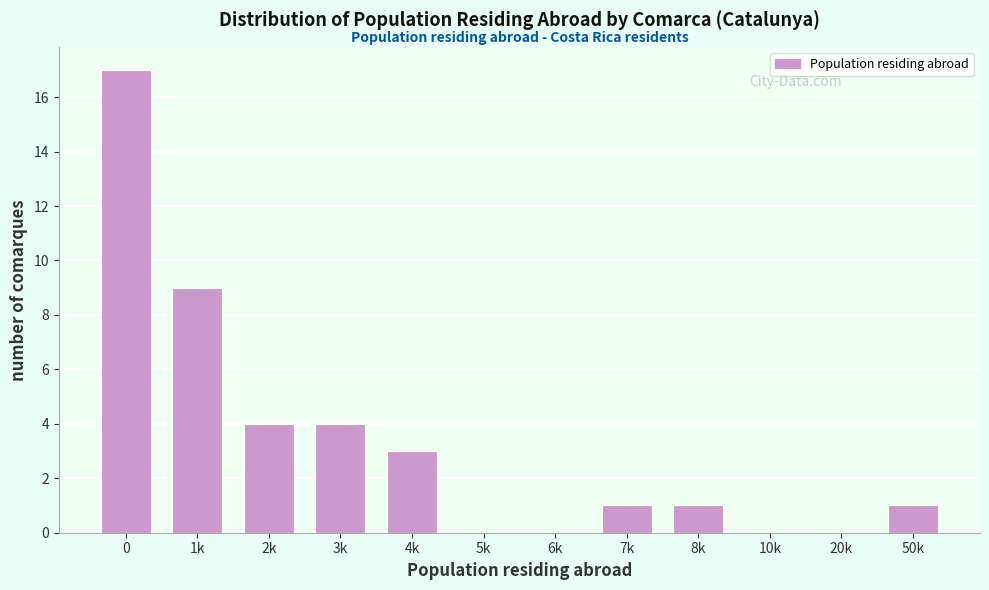

Reading left to right, what are all the values shown in this chart?

0=17	1k=9	2k=4	3k=4	4k=3	5k=0	6k=0	7k=1	8k=1	10k=0	20k=0	50k=1